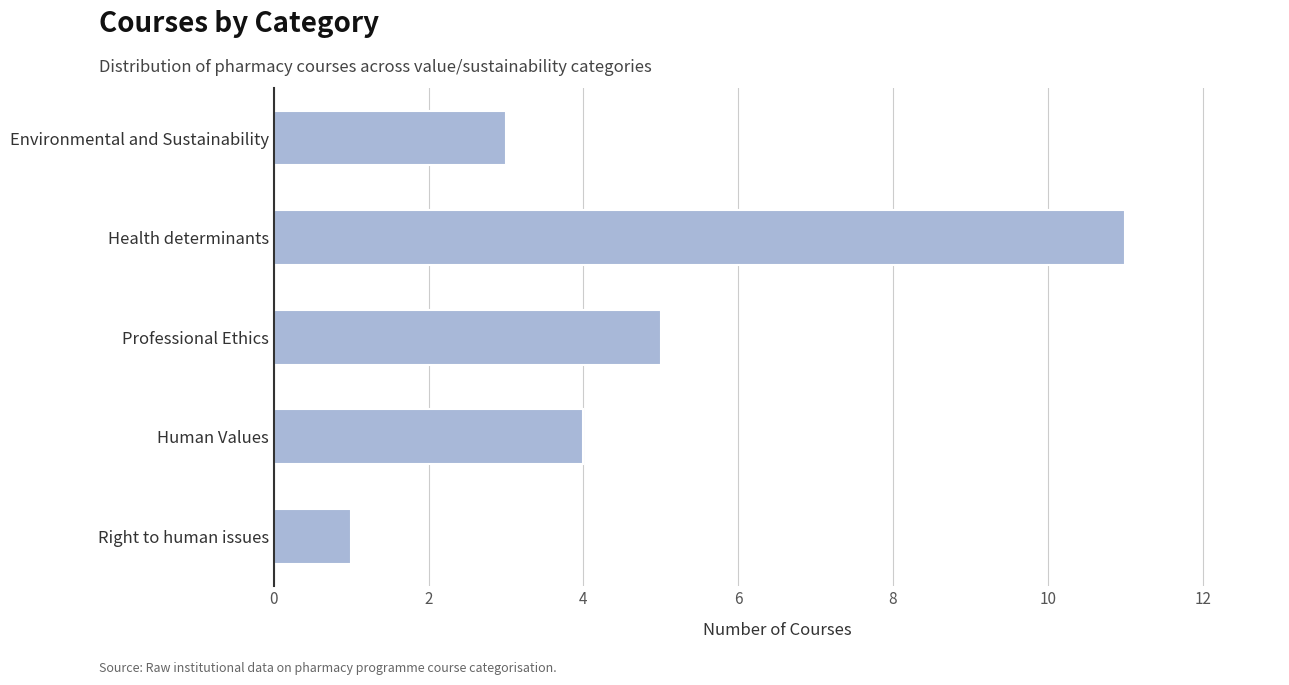

Rank the categories by value from highest to lowest.

Health determinants, Professional Ethics, Human Values, Environmental and Sustainability, Right to human issues